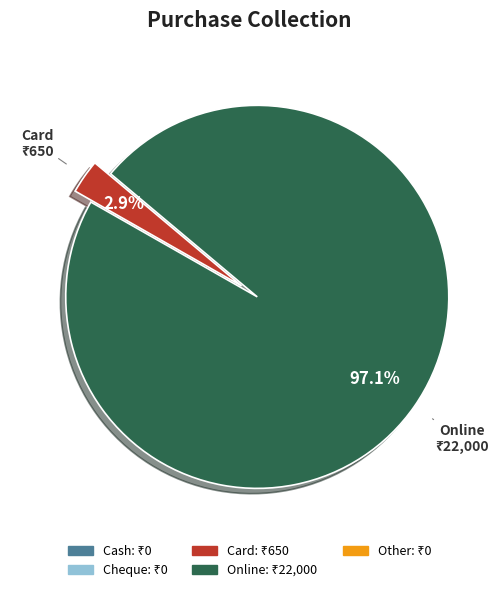

Does any single category account for the majority?

Yes